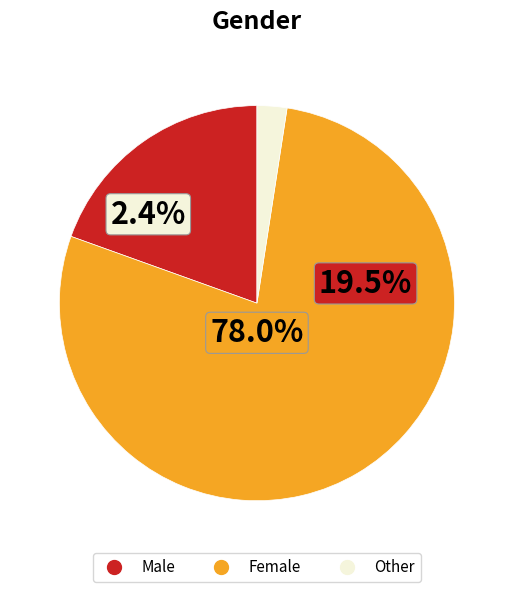

Is it true that Male is 32% of the pie?

False